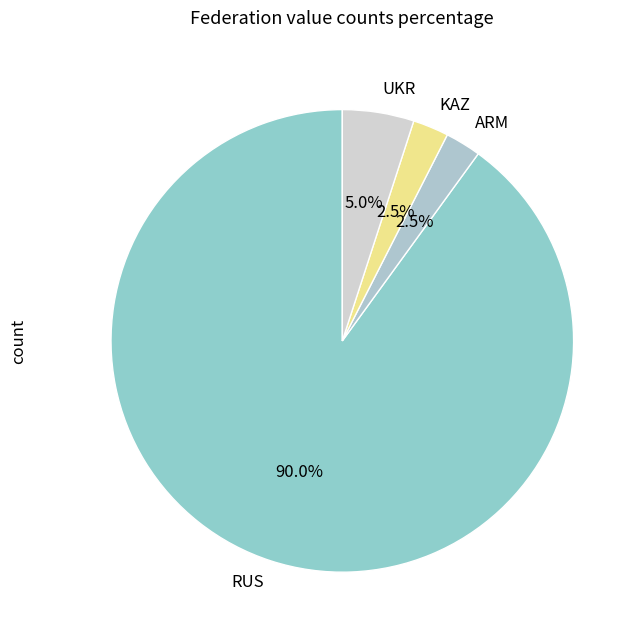

What is the largest slice in the pie chart?

RUS